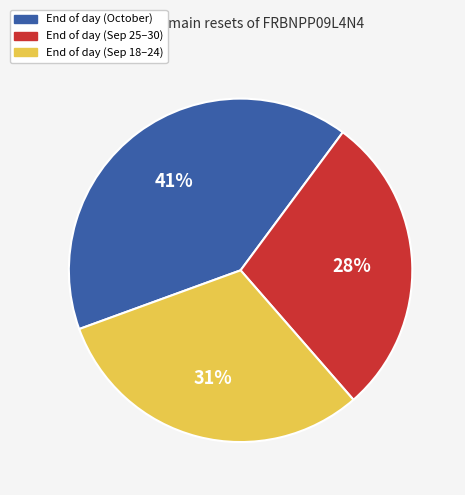

Which has a higher value, End of day (Sep 25–30) or End of day (Sep 18–24)?

End of day (Sep 18–24)